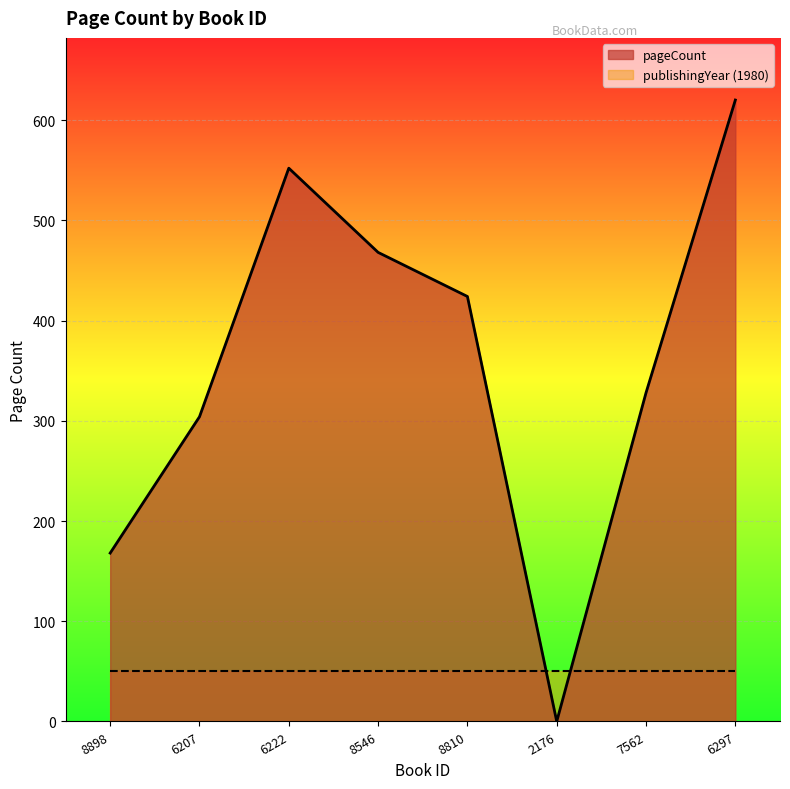

What is the label of the 7th point from the right?

6207